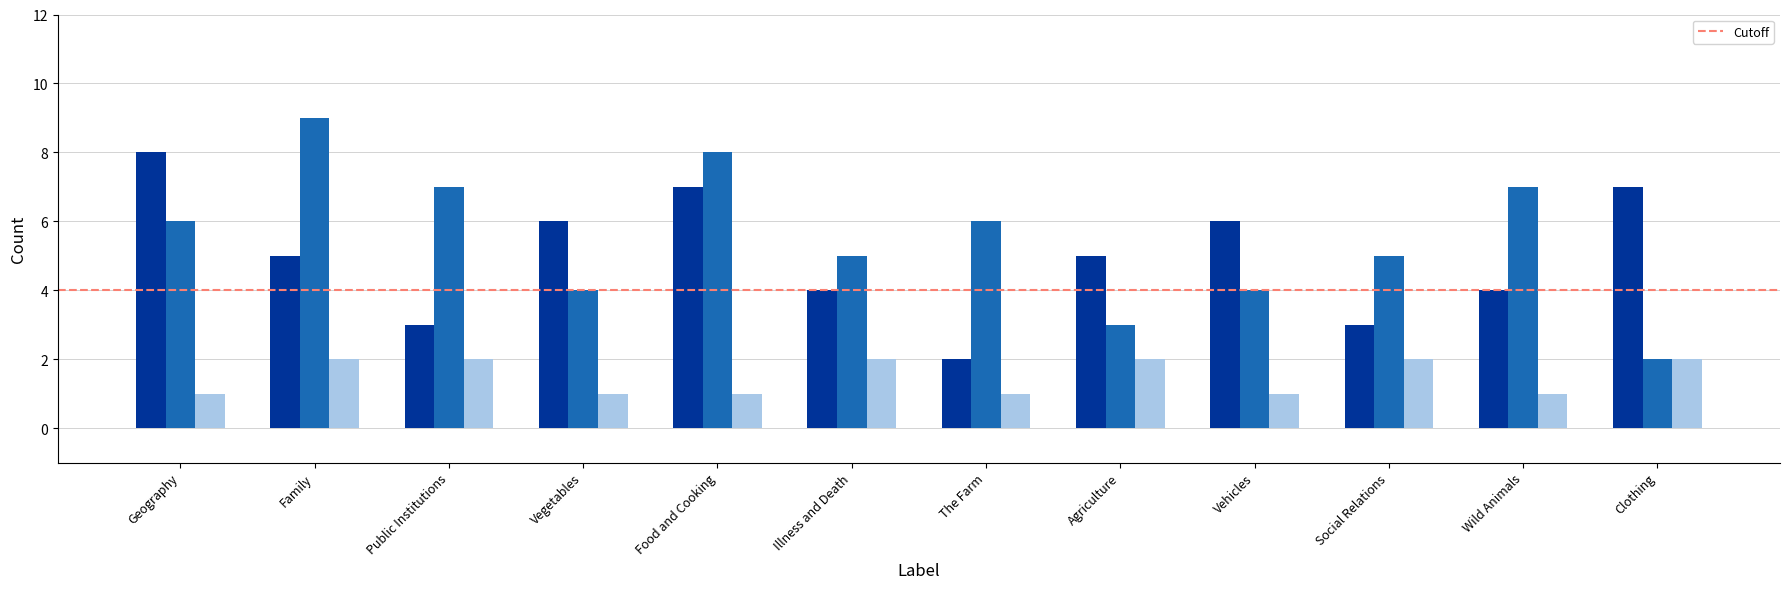

Rank the series by their maximum value, from lowest to highest.

_I, _Q, _N